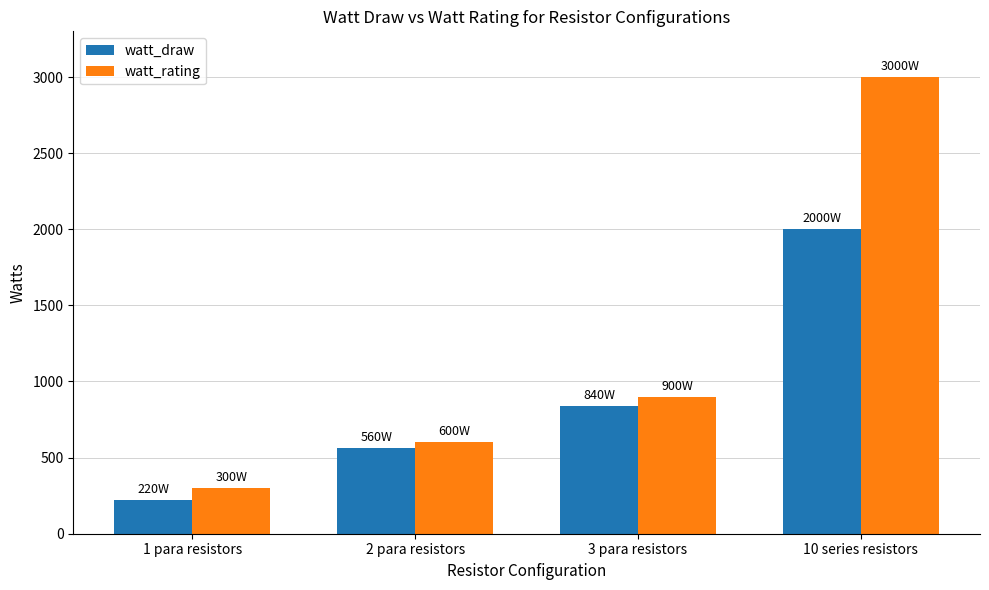

At which category is the sum across all series the highest?

10 series resistors